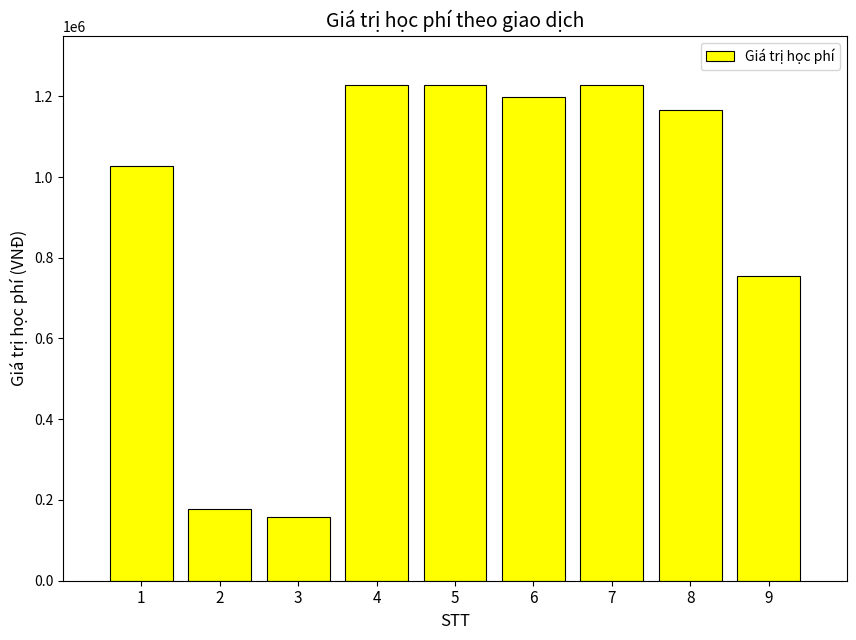

Reading left to right, transcribe all the data shown in this chart.

1027000	177000	159000	1227000	1227000	1197000	1227000	1167000	754000